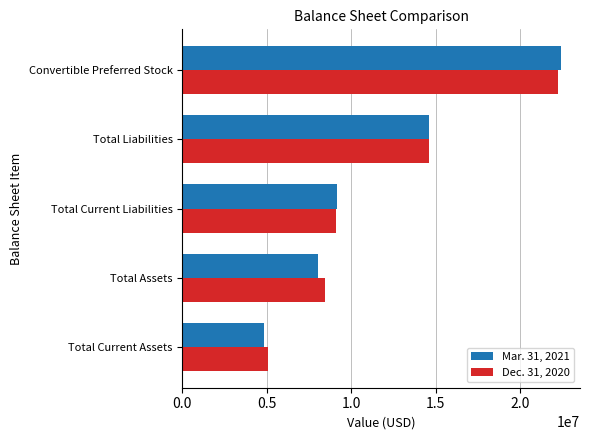

List the series in order of their peak value, lowest first.

Dec. 31, 2020, Mar. 31, 2021